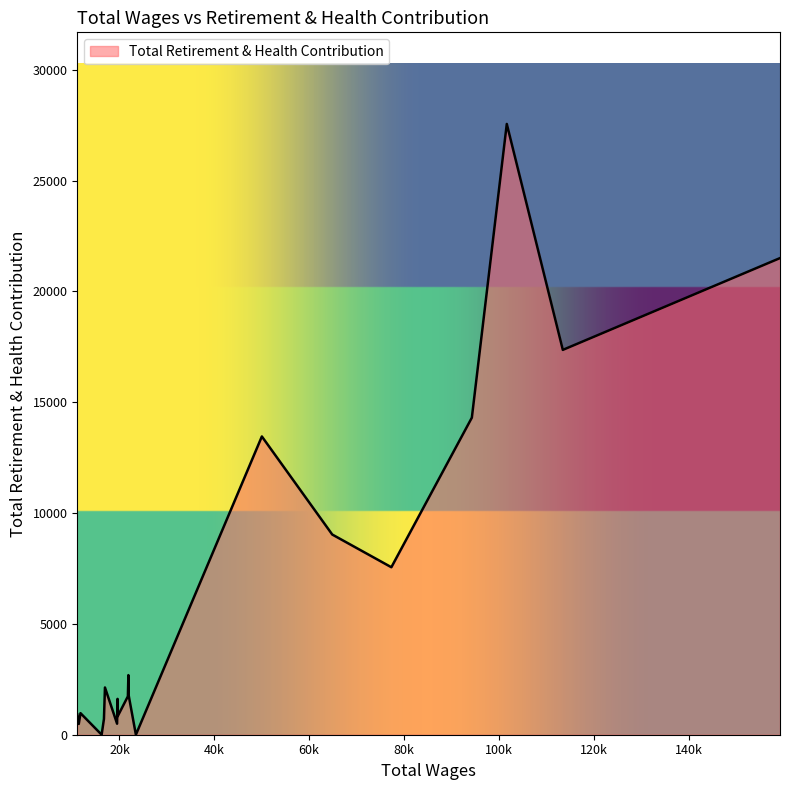

What is the maximum value shown in the chart?

27555